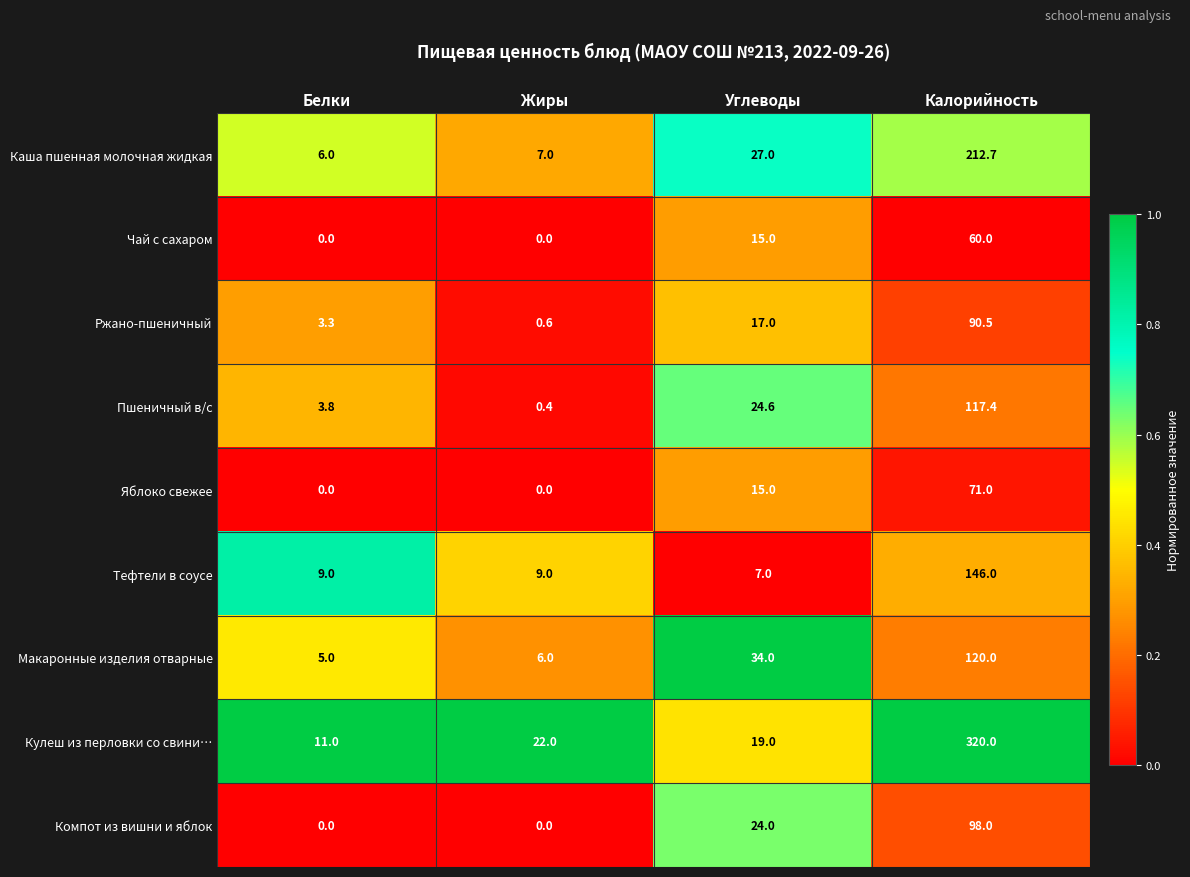

At which label is Пшеничный в/с closest to 58?

Углеводы